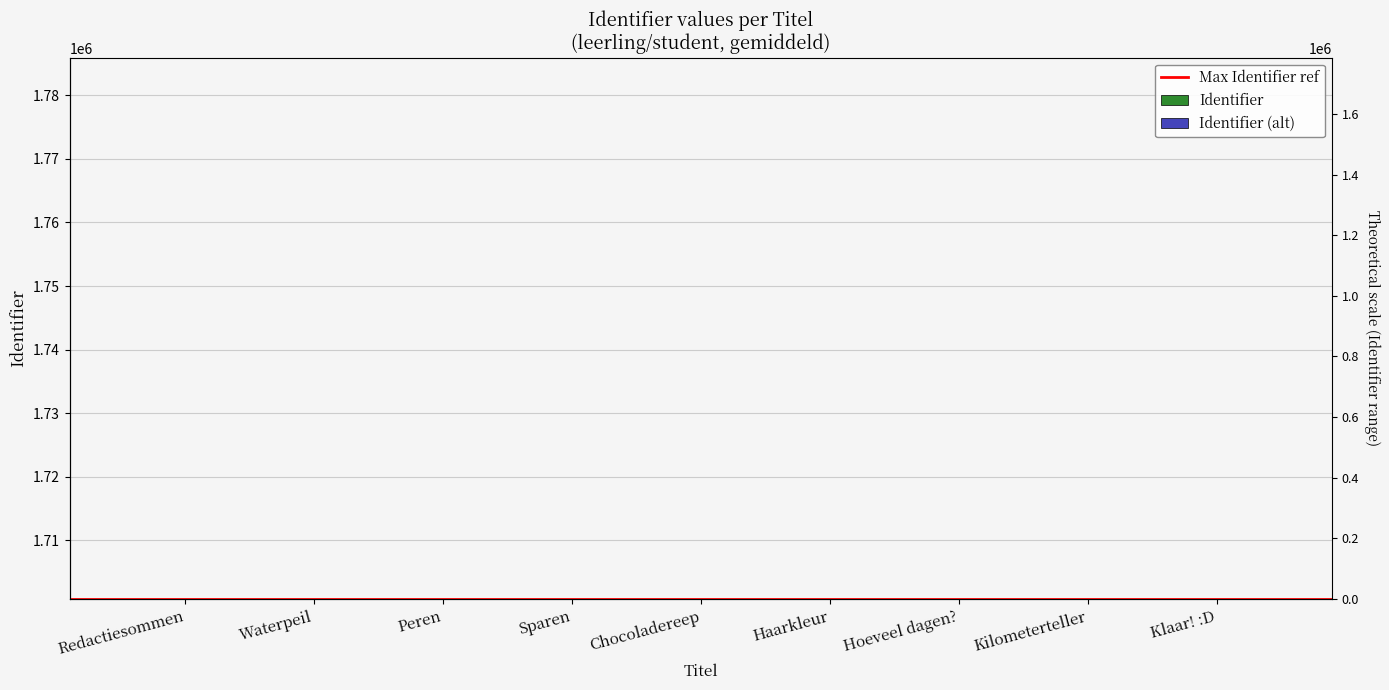

What is the difference between the second highest and second lowest values?

34